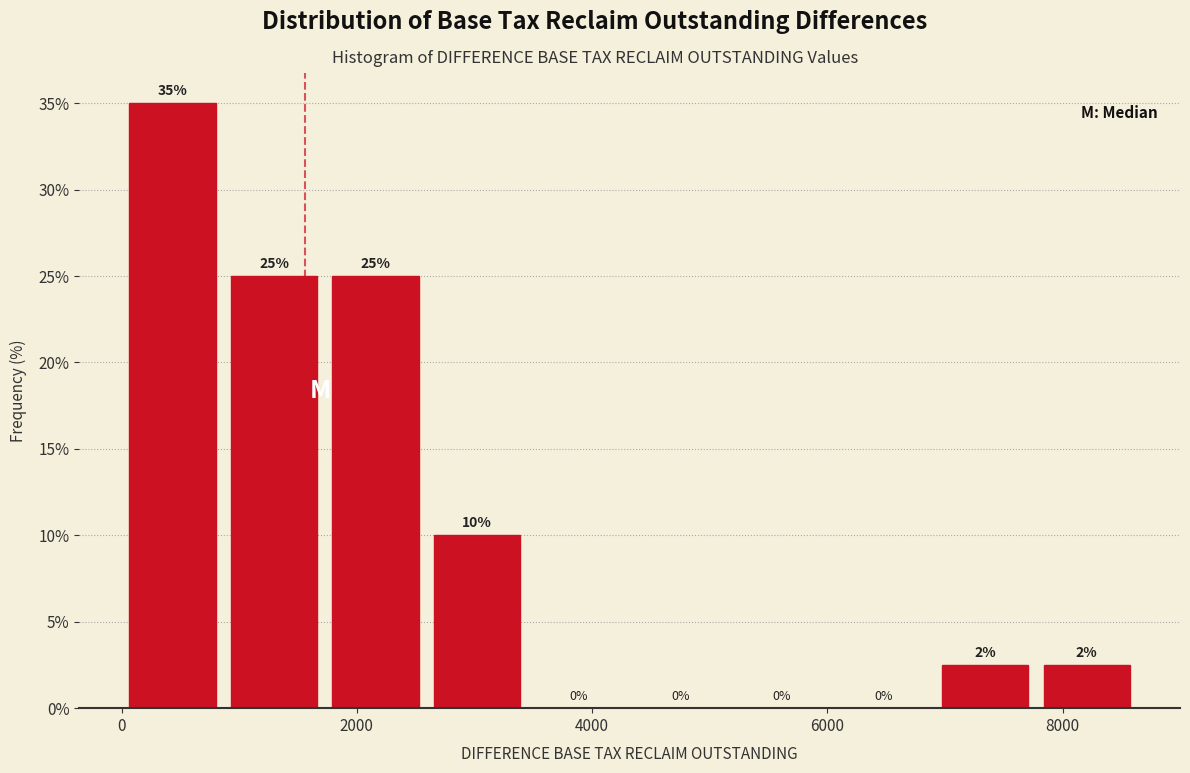

Over which range of the x-axis is the bar tallest?

0 to 800